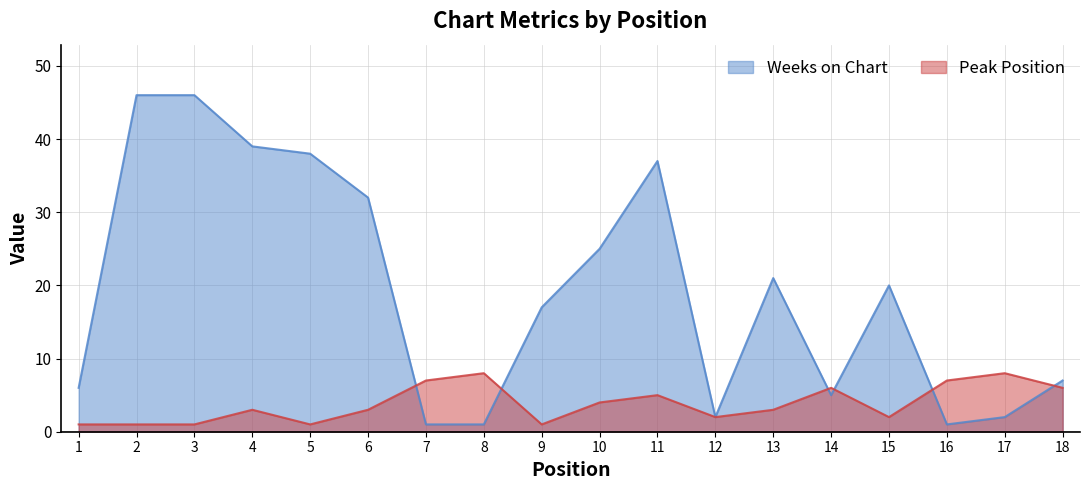

Which series has the largest total across all categories?

Weeks on Chart